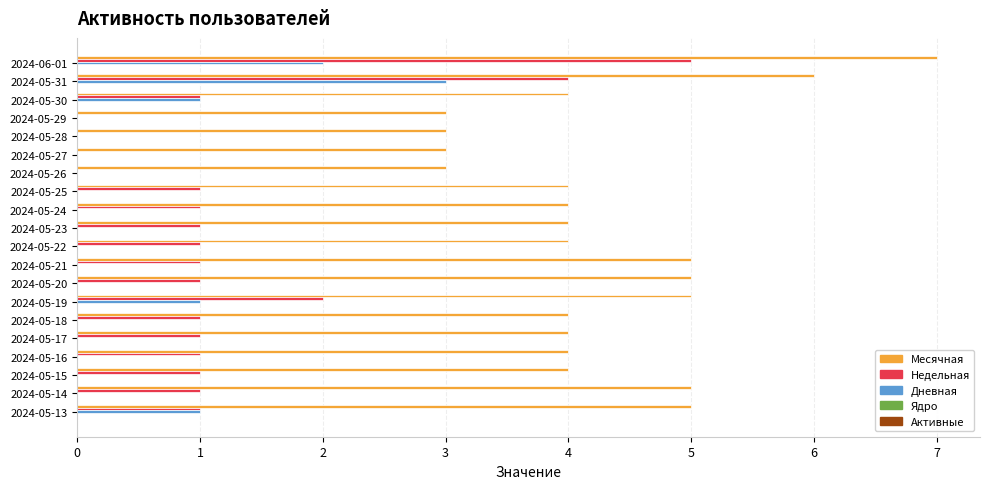

At which category is the sum across all series the highest?

2024-06-01